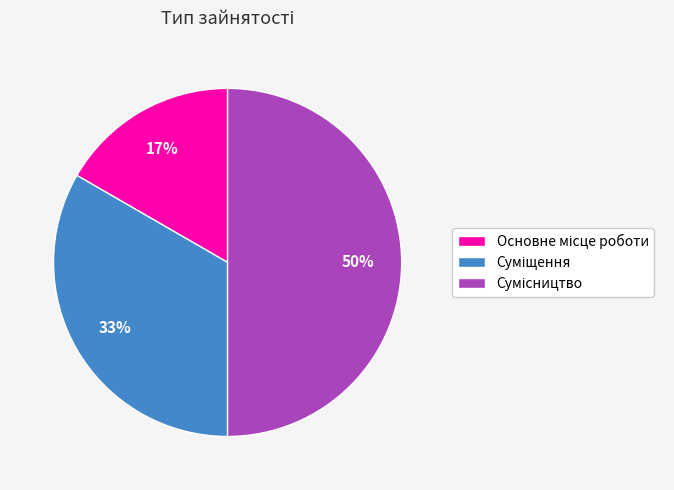

To the nearest percent, what is the difference between the largest and smallest slice percentages?

33%